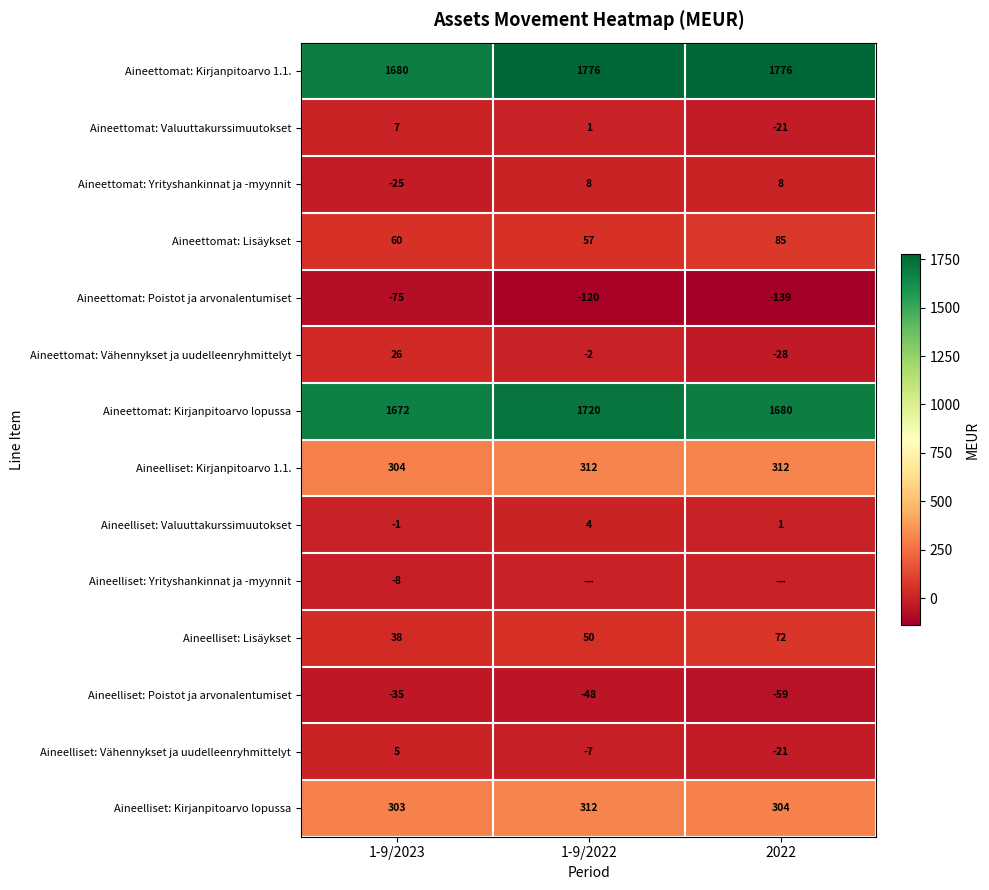

True or false: Aineelliset: Valuuttakurssimuutokset has a value of 1 at 1-9/2022.

False